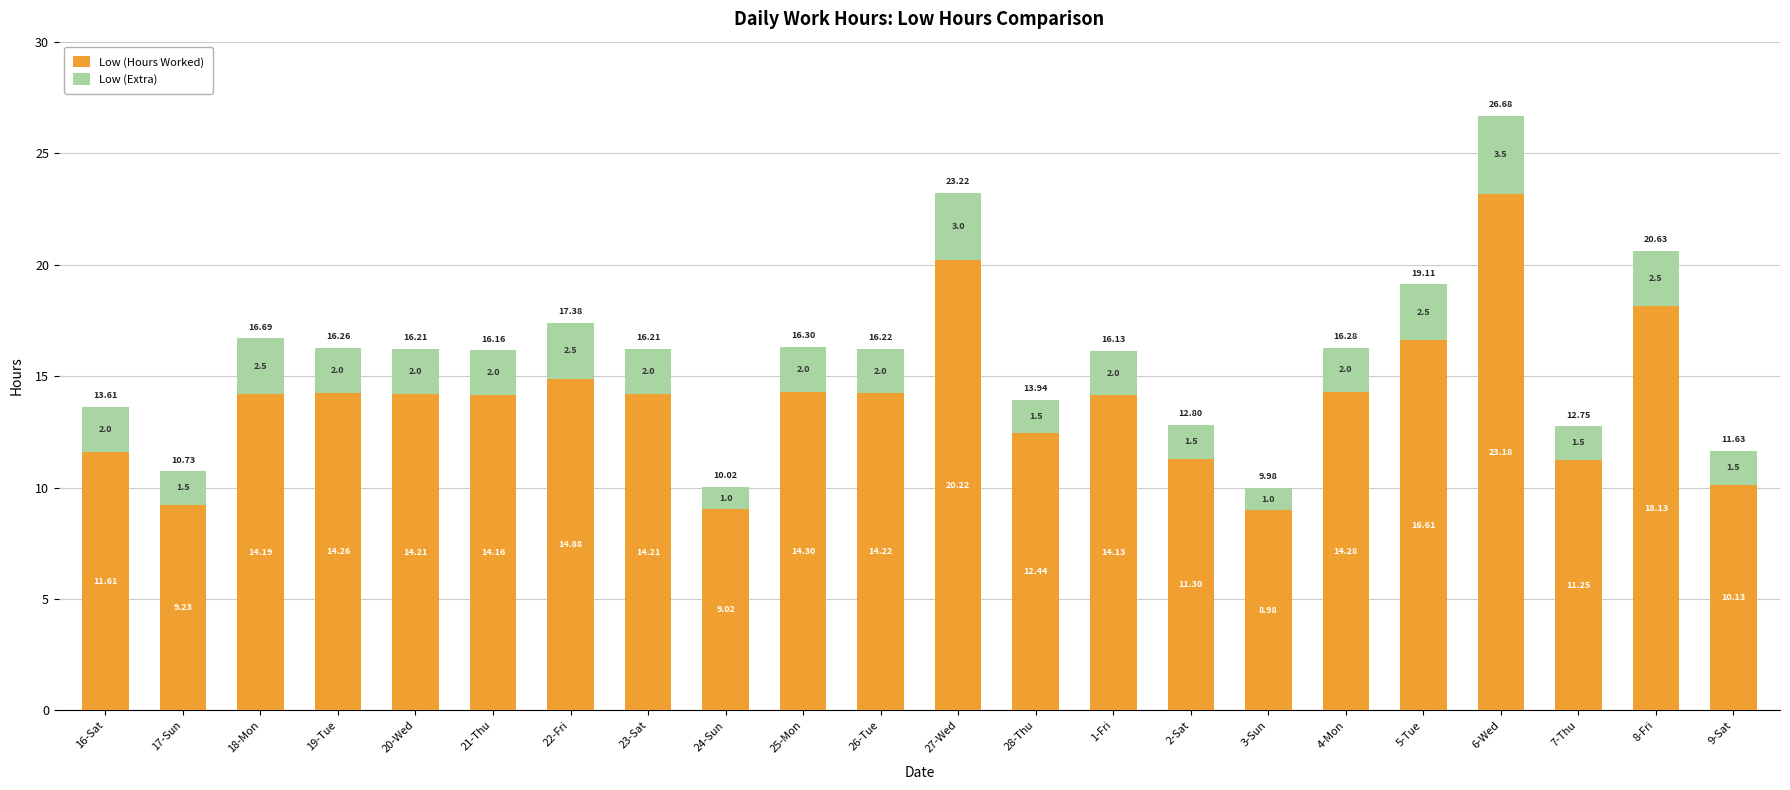

What is the difference between the Low (Hours Worked) values at 19-Tue and 7-Thu?

3.0